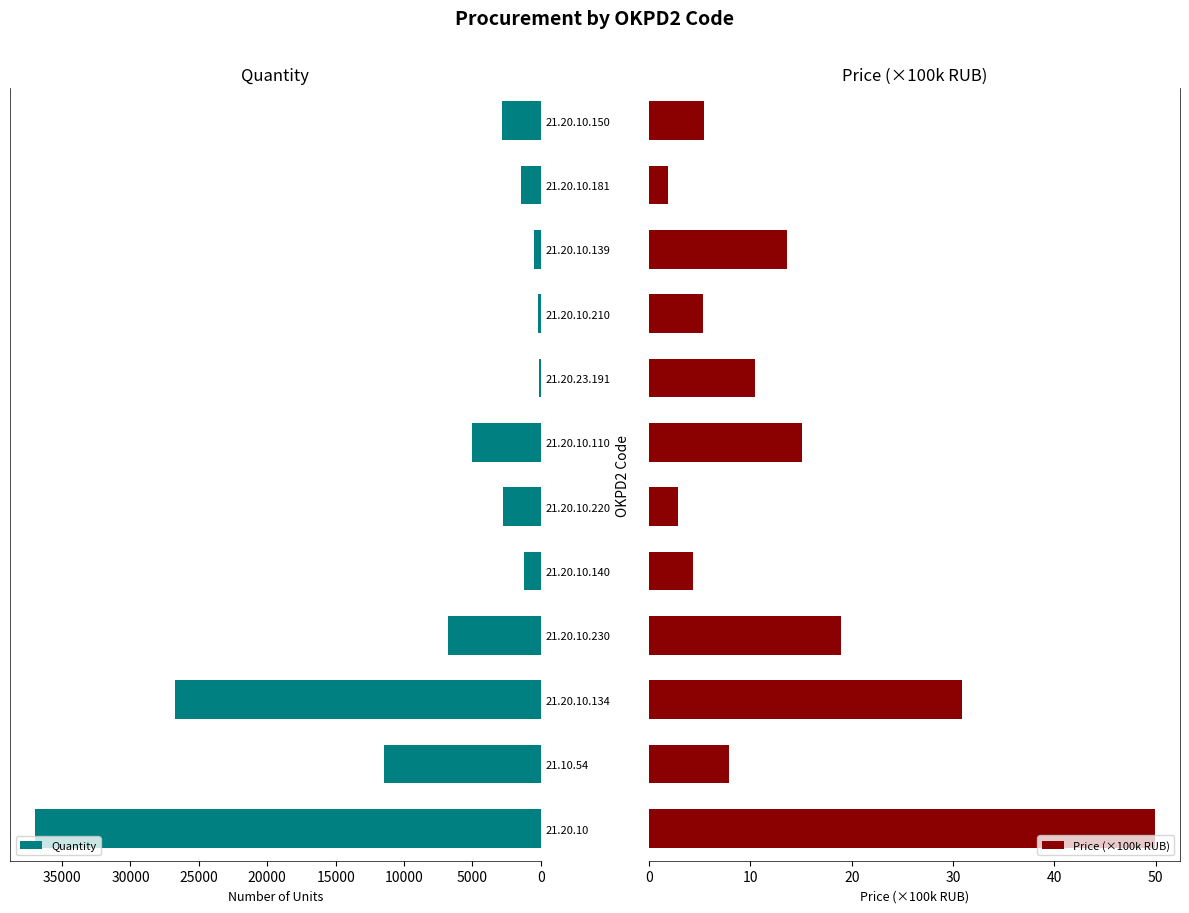

What is the difference between the second highest and second lowest values in the Quantity series?

26580